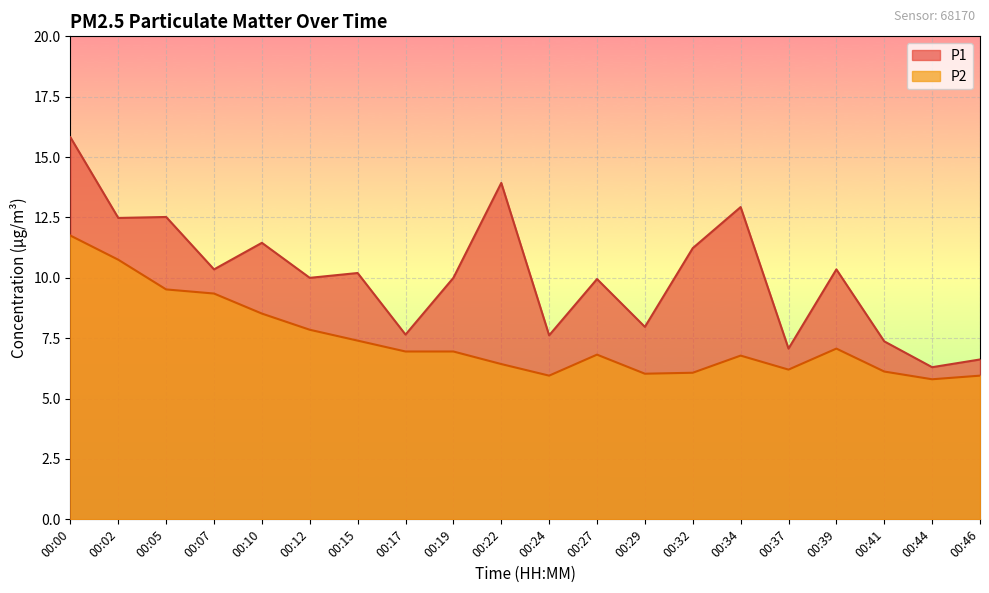

True or false: P1 and P2 intersect in this chart.

False